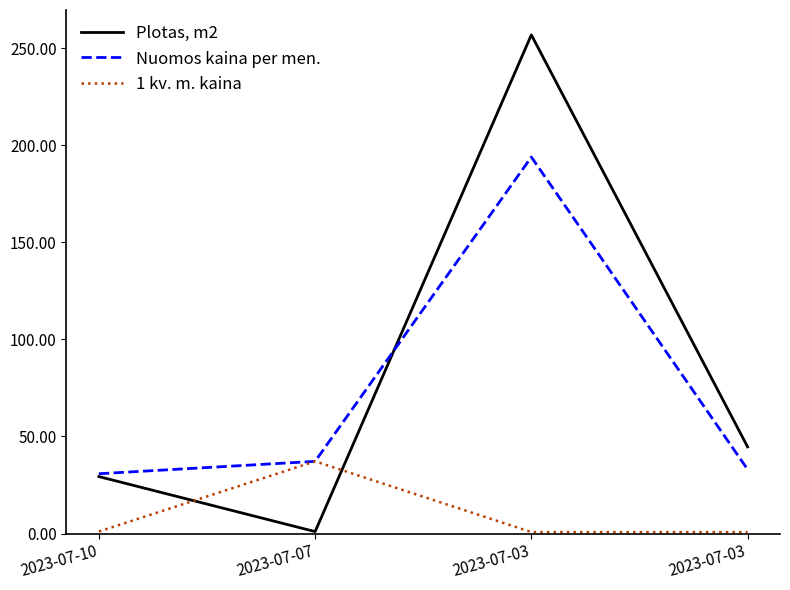

What are all the series names shown in the legend?

Plotas, m2, Nuomos kaina per men., 1 kv. m. kaina